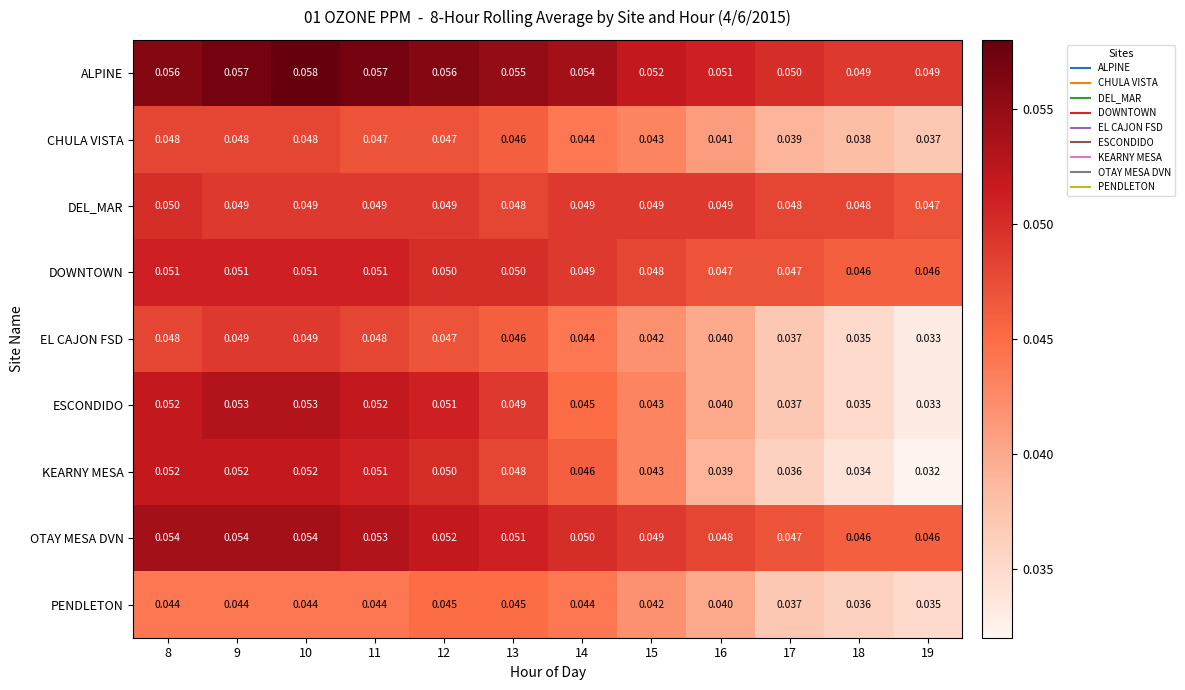

Which series has the largest total across all categories?

ALPINE